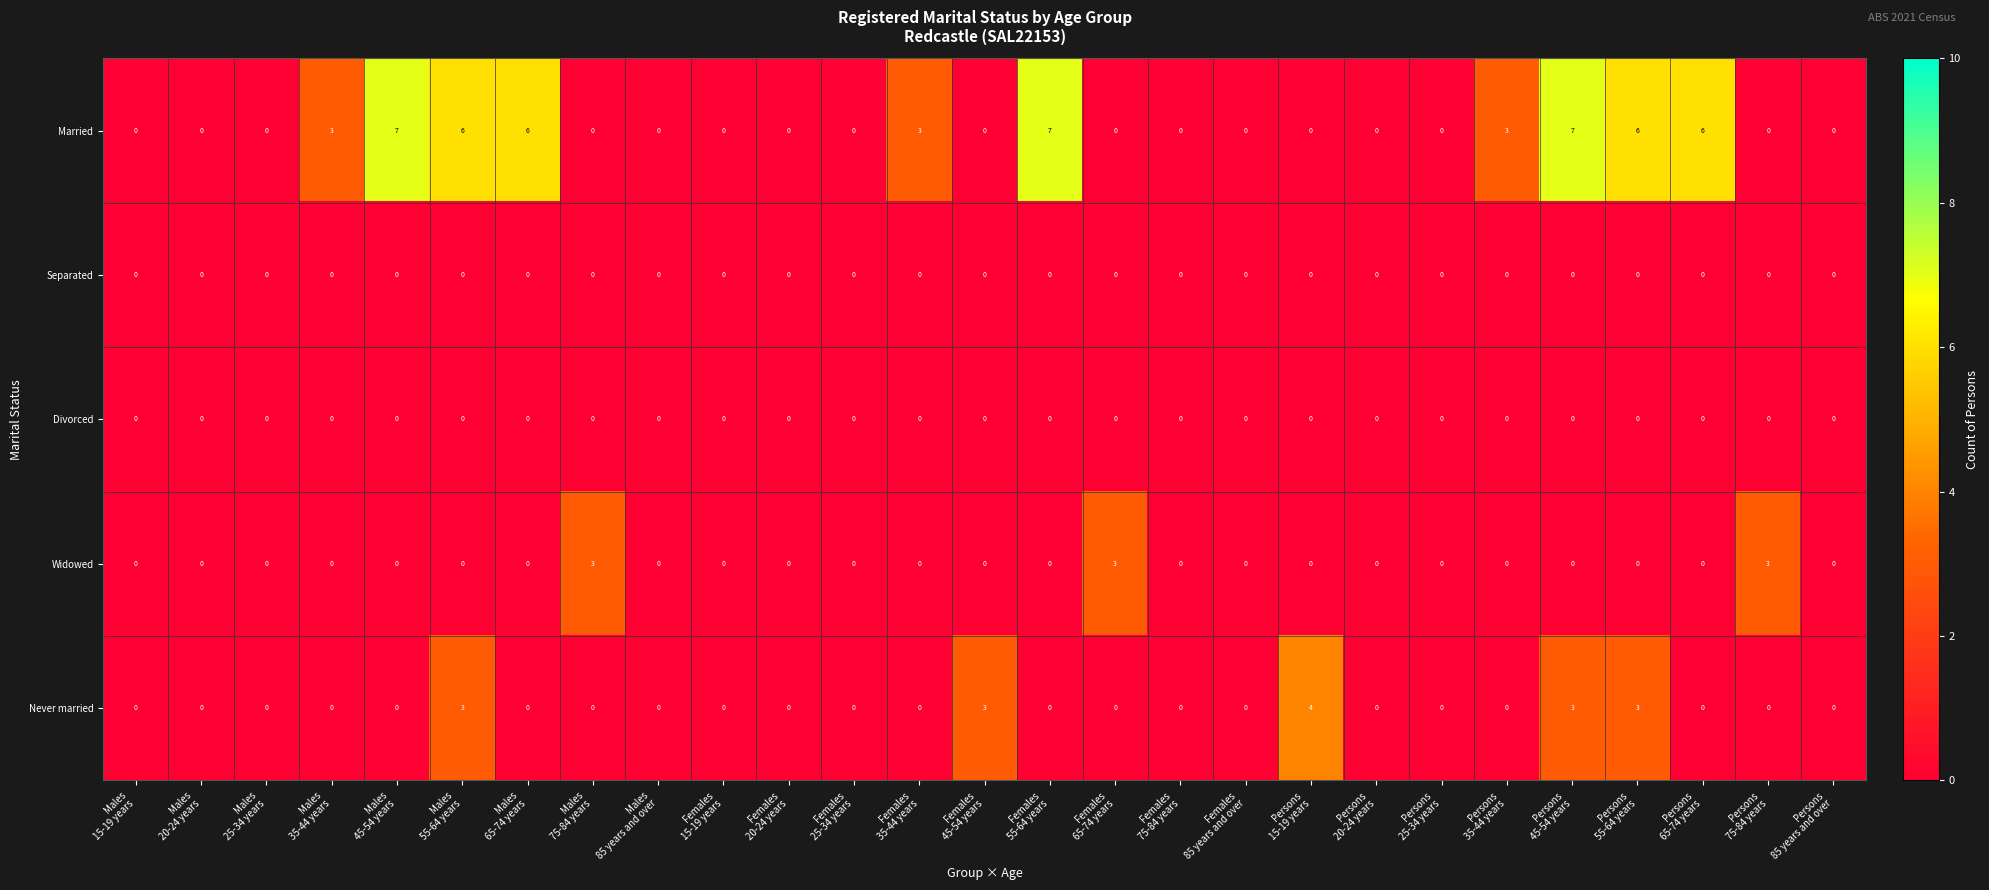

Which series has the largest range (max minus min)?

Married